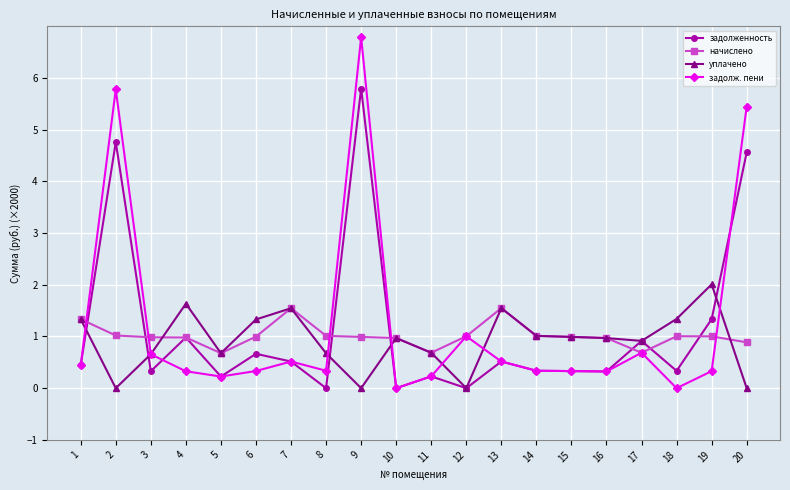

At how many categories does at least one series exceed 5?

3